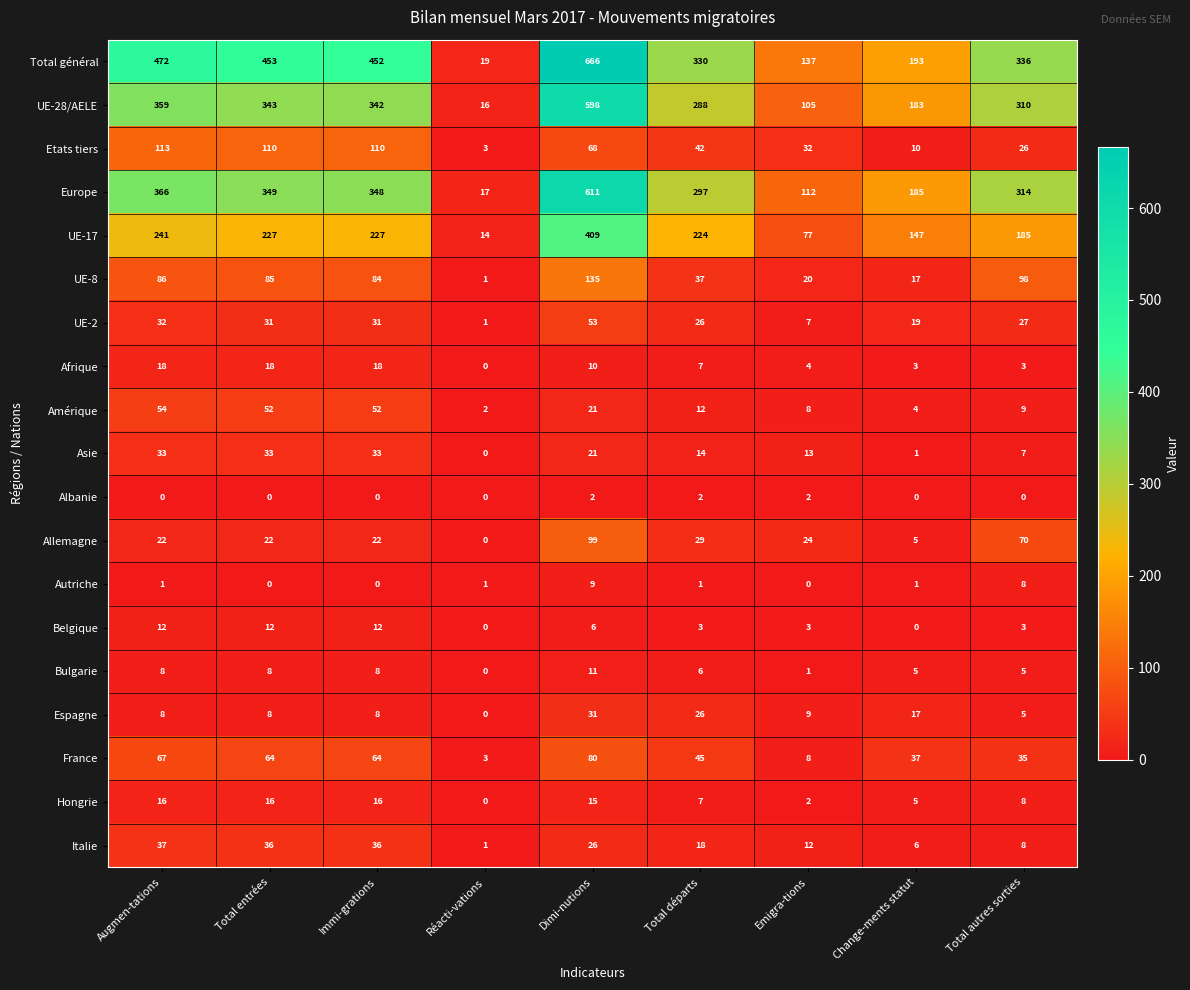

At which category is the sum across all series the highest?

Dimi-nutions